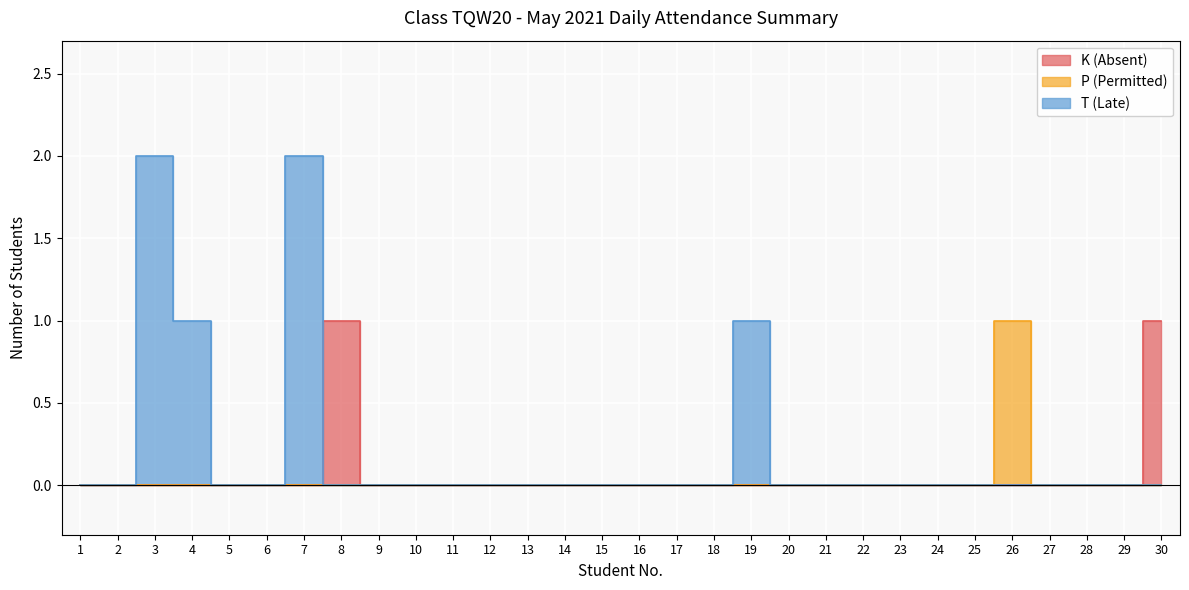

True or false: P (Permitted) and K (Absent) cross at least once.

False